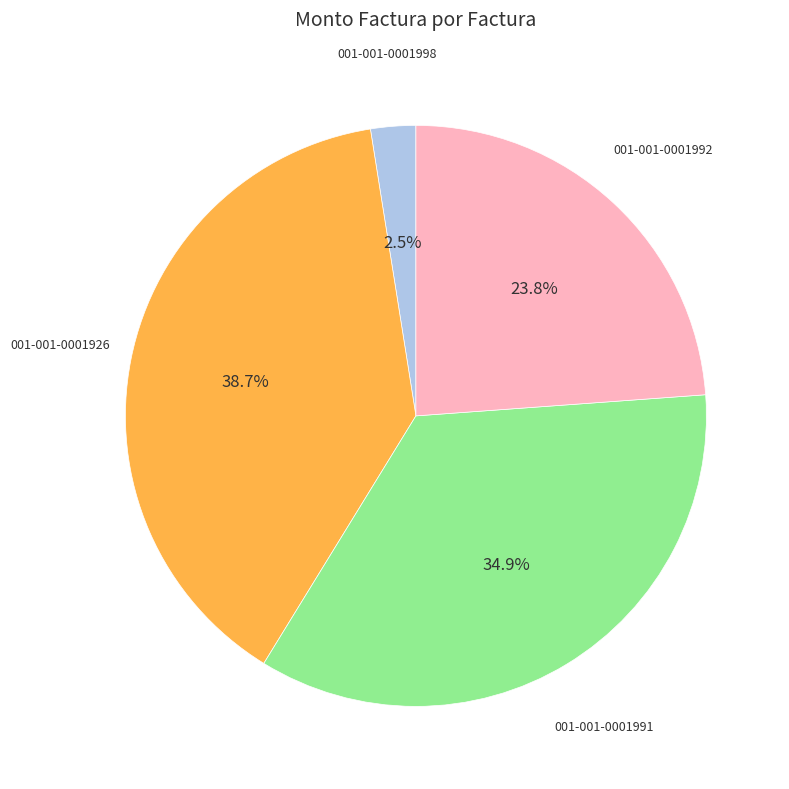

Does any single category account for the majority?

No